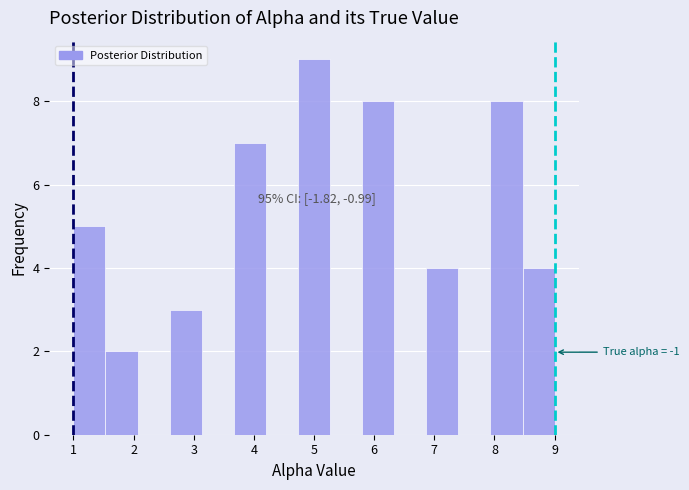

Over which range of the x-axis is the bar tallest?

4.7 to 5.3